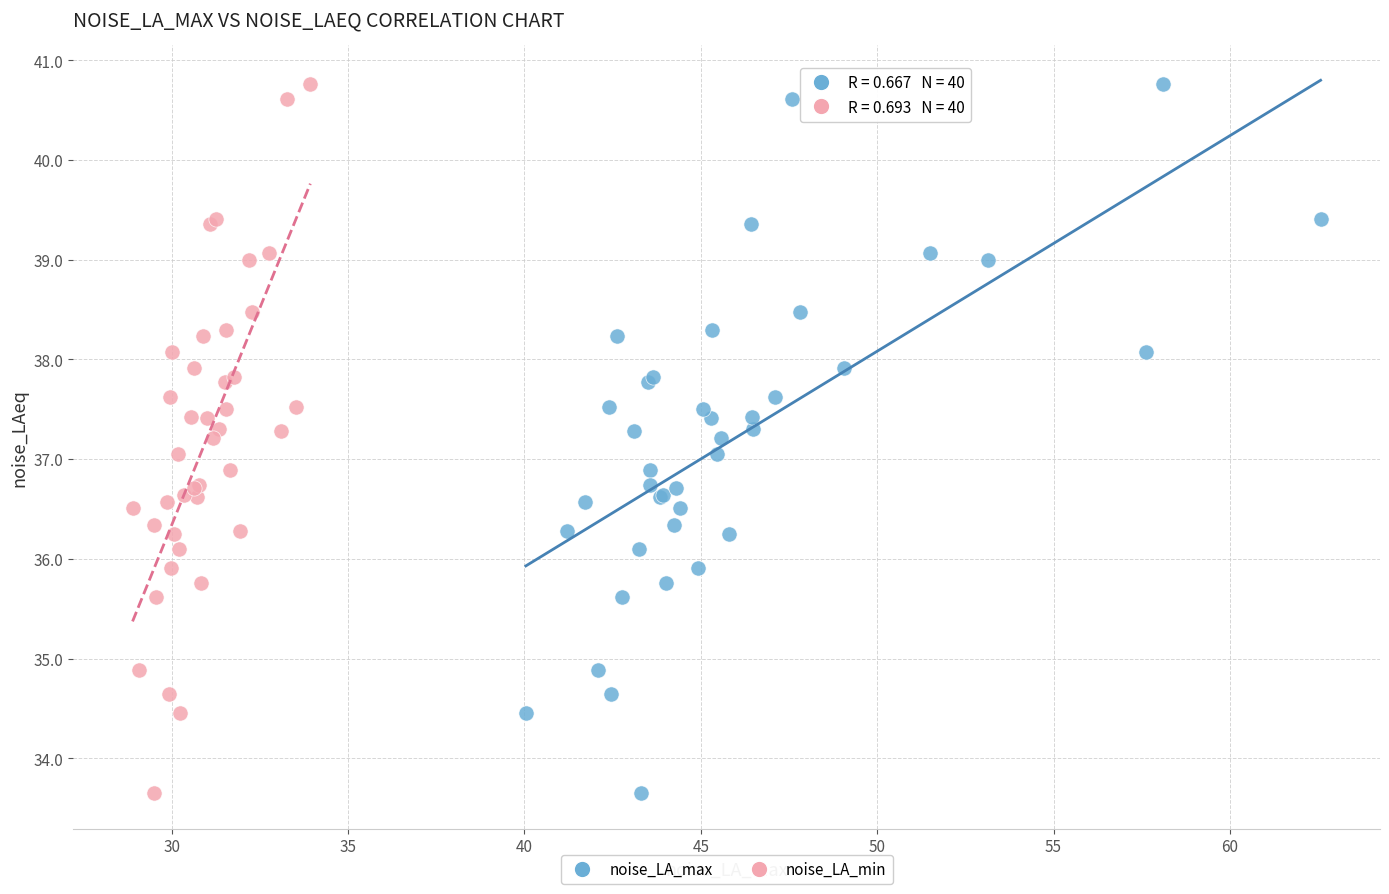

What are all the series names shown in the legend?

noise_LA_max, noise_LA_min